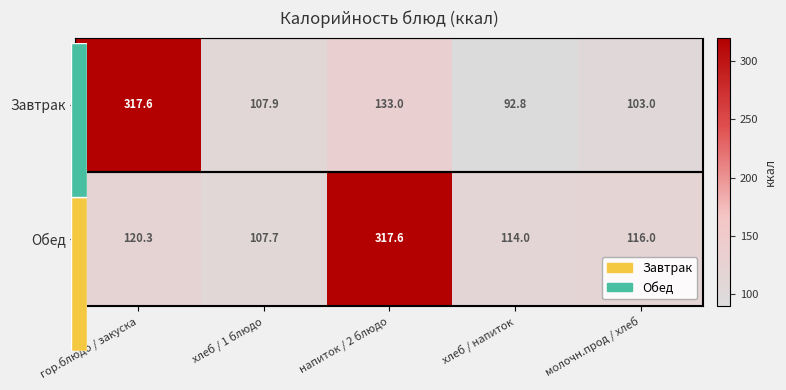

What is the smallest value displayed?

92.8